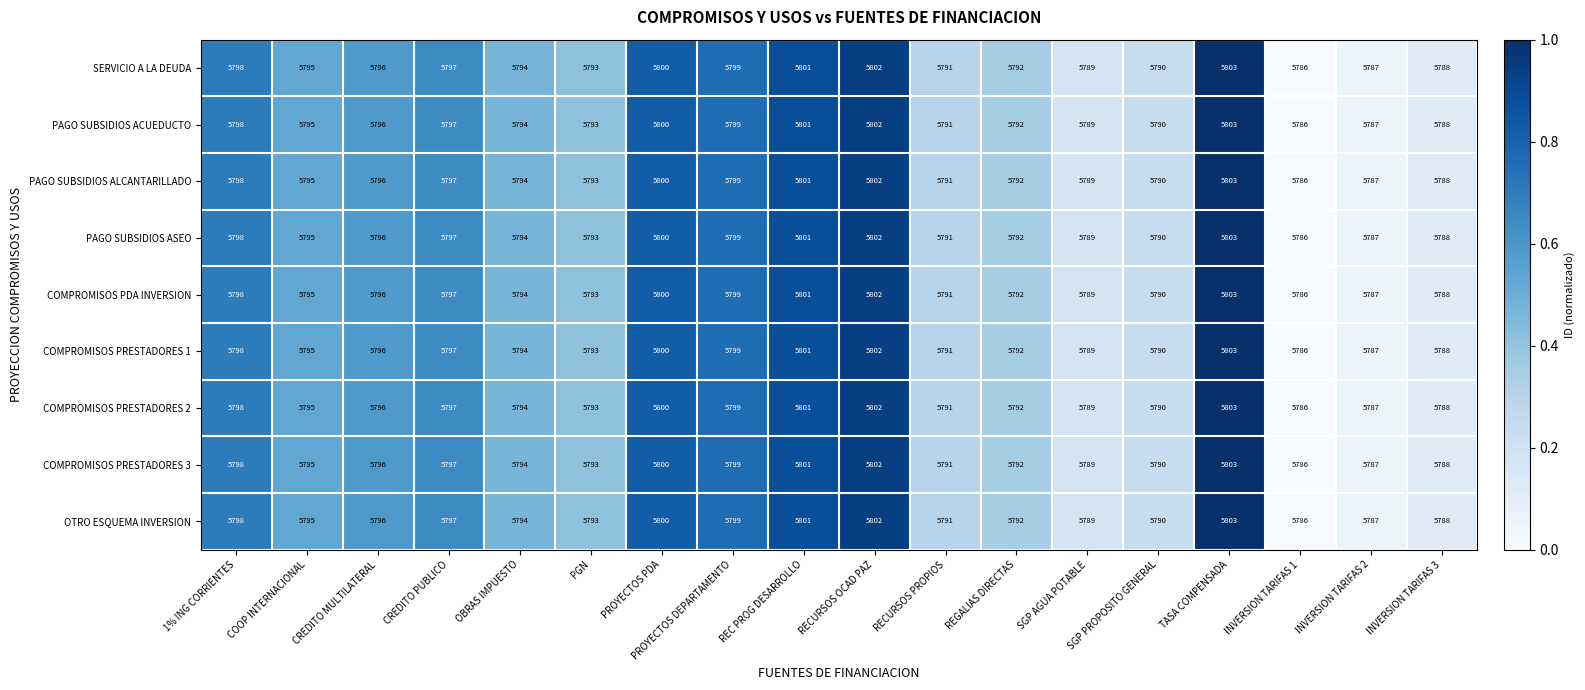

How many data points does each series have?

18